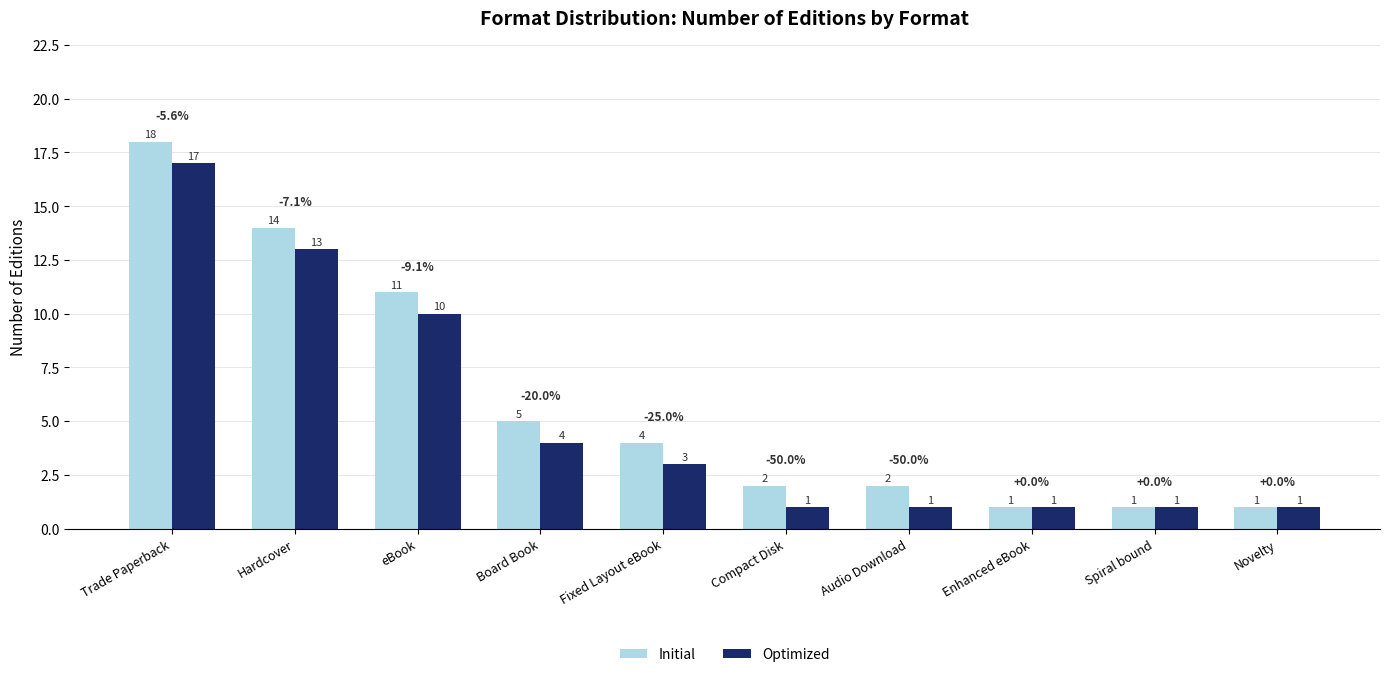

How many bars are there in each group?

2